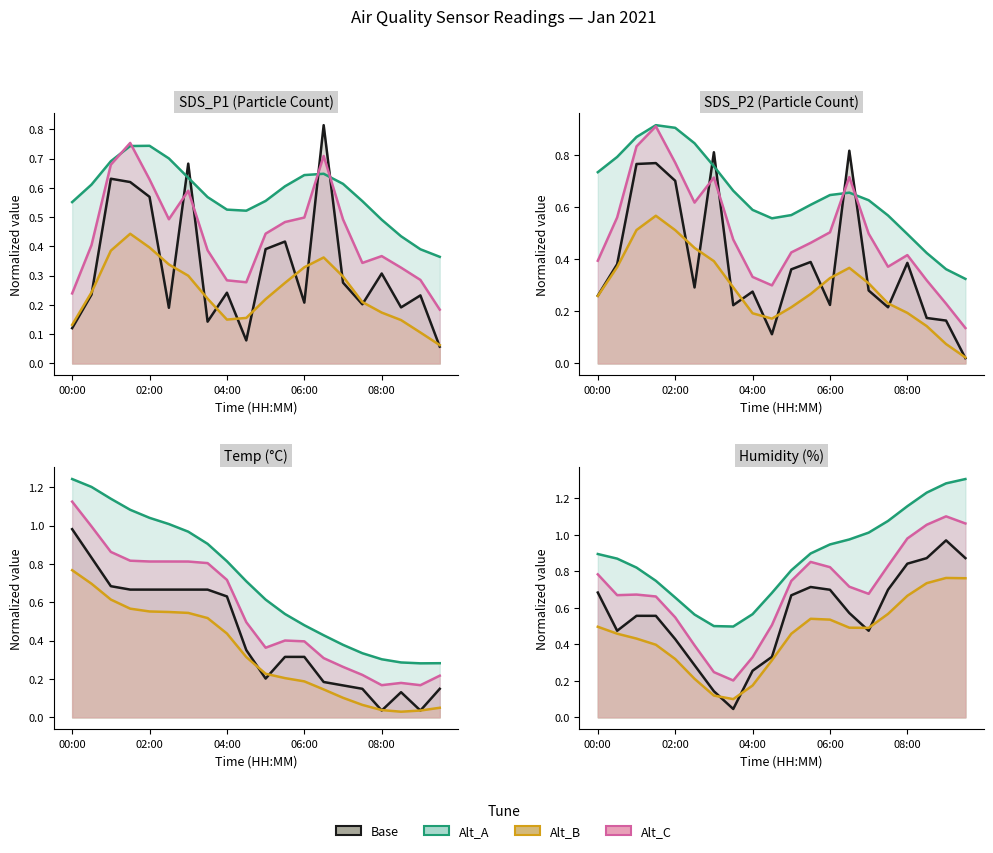

At which label is Temp closest to 0?

08:00